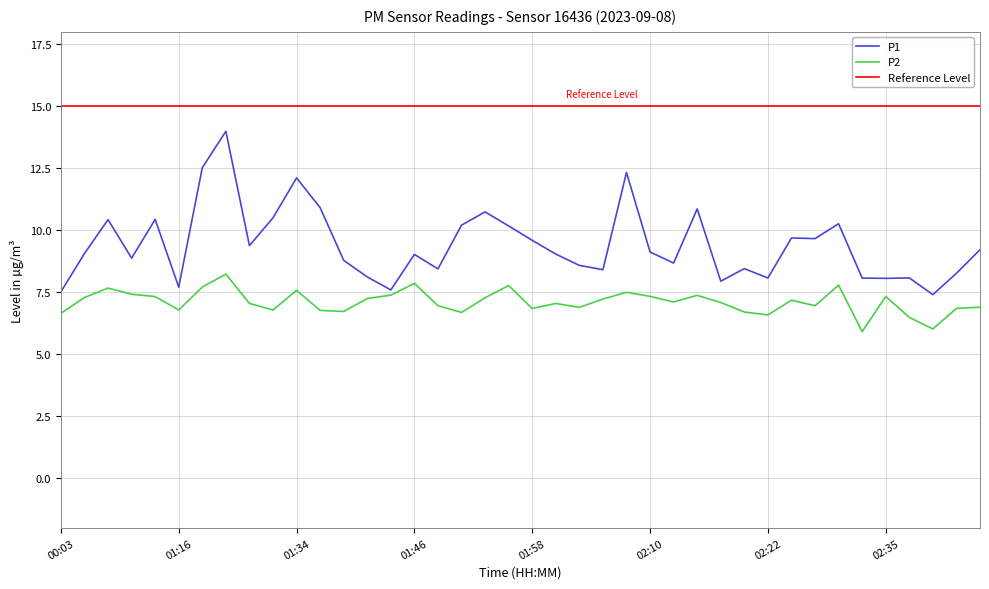

What is the label of the 21st point from the left?

01:58